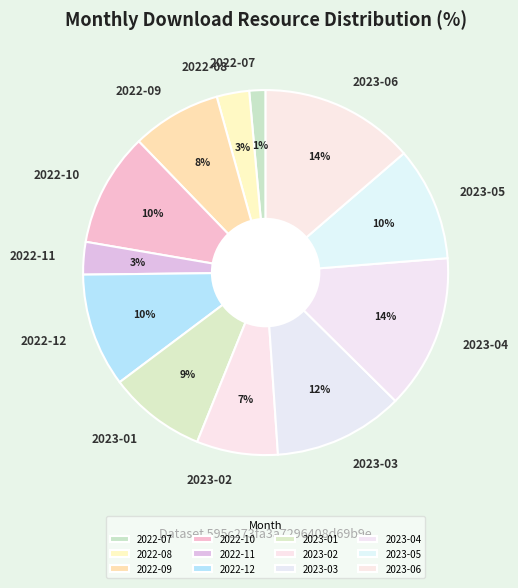

The 2022-07 slice represents 11% of the pie. True or false?

False